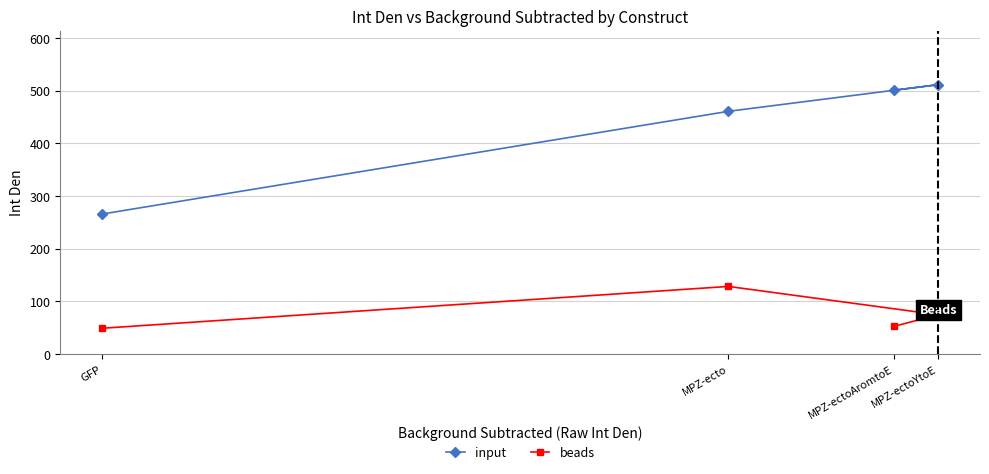

What is the sum of the beads values at MPZ-ectoYtoE and GFP?

123.3